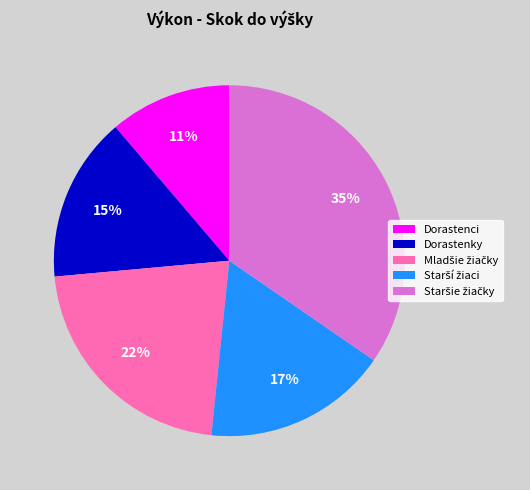

To the nearest percent, what percentage of the pie is Dorastenky?

15%